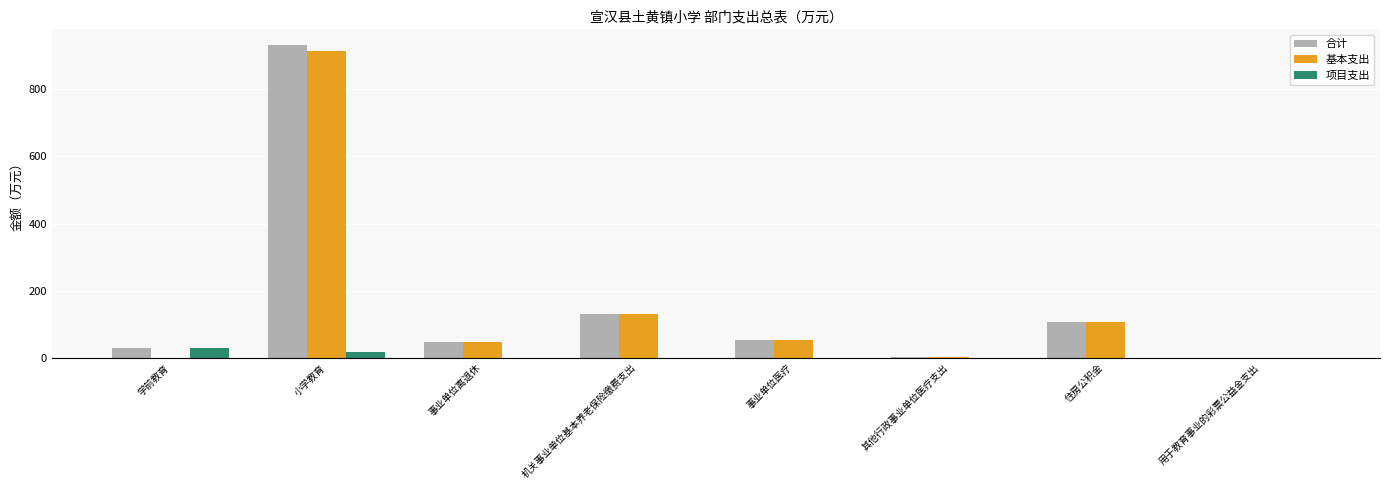

What is the sum of all 合计 values?

1303.4